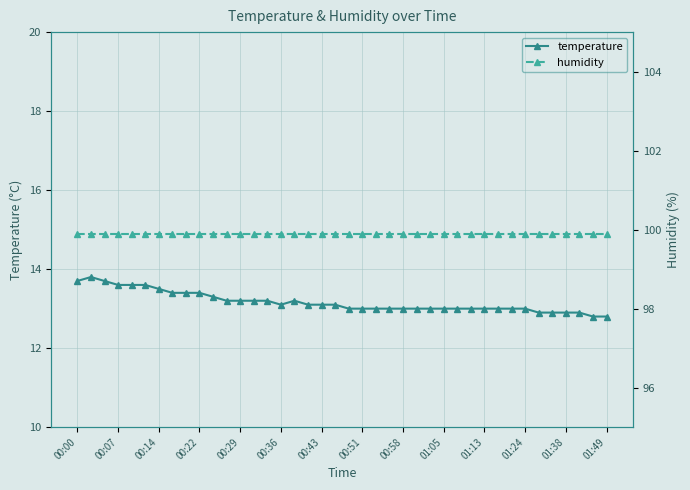

Is this an area chart (filled region under the line)?

No